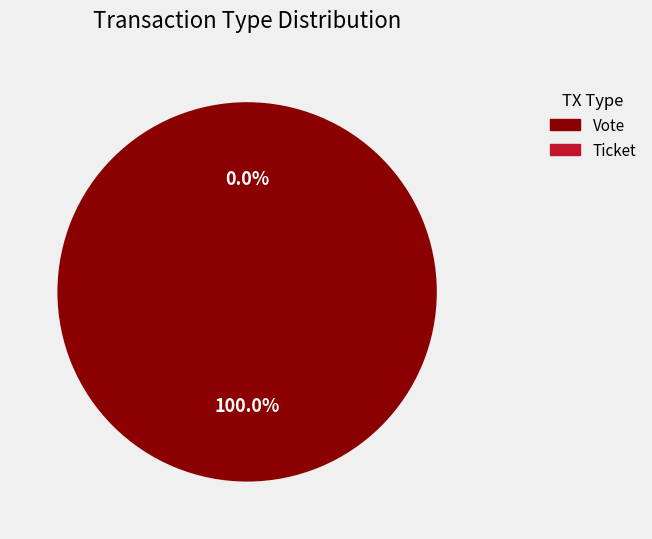

To the nearest percent, what is the average slice percentage?

50%